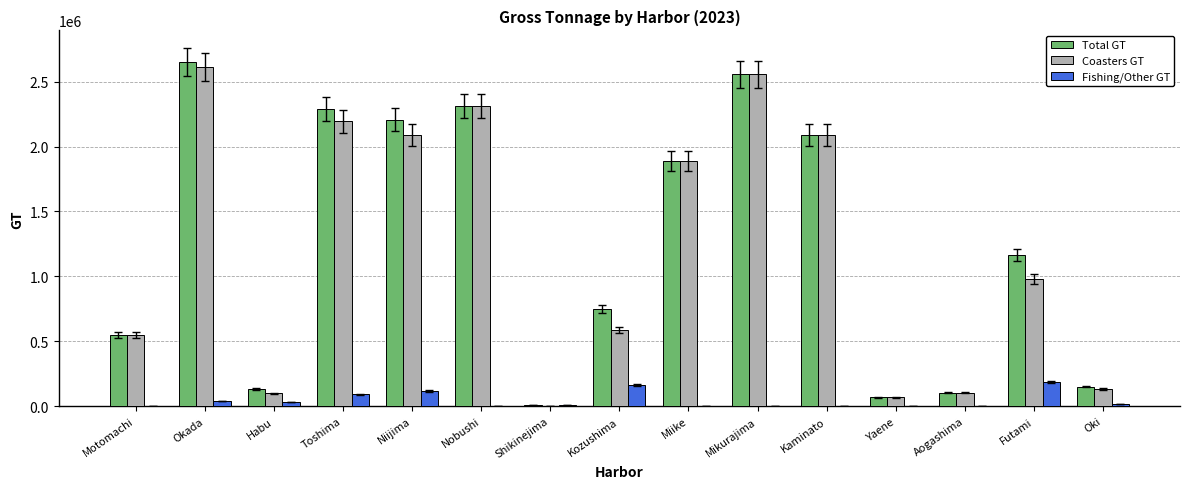

Is it true that Fishing/Other GT equals 0 at Aogashima?

True